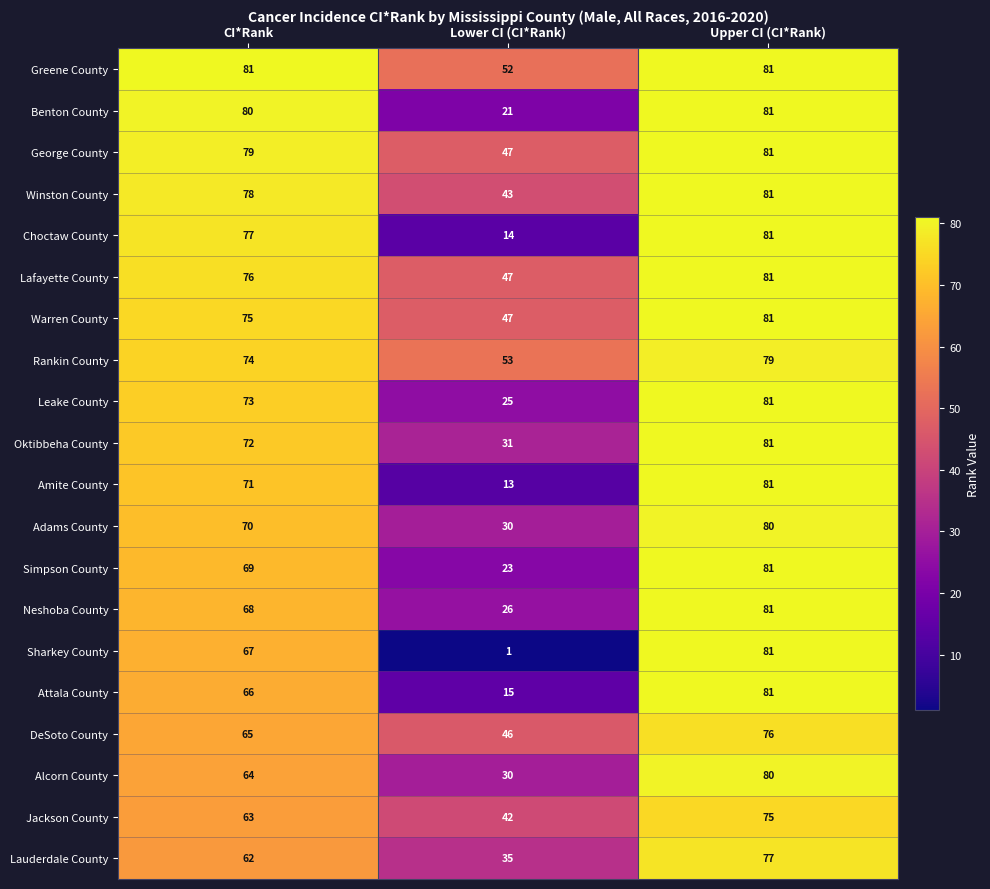

True or false: Attala County has a value of 66 at CI*Rank.

True